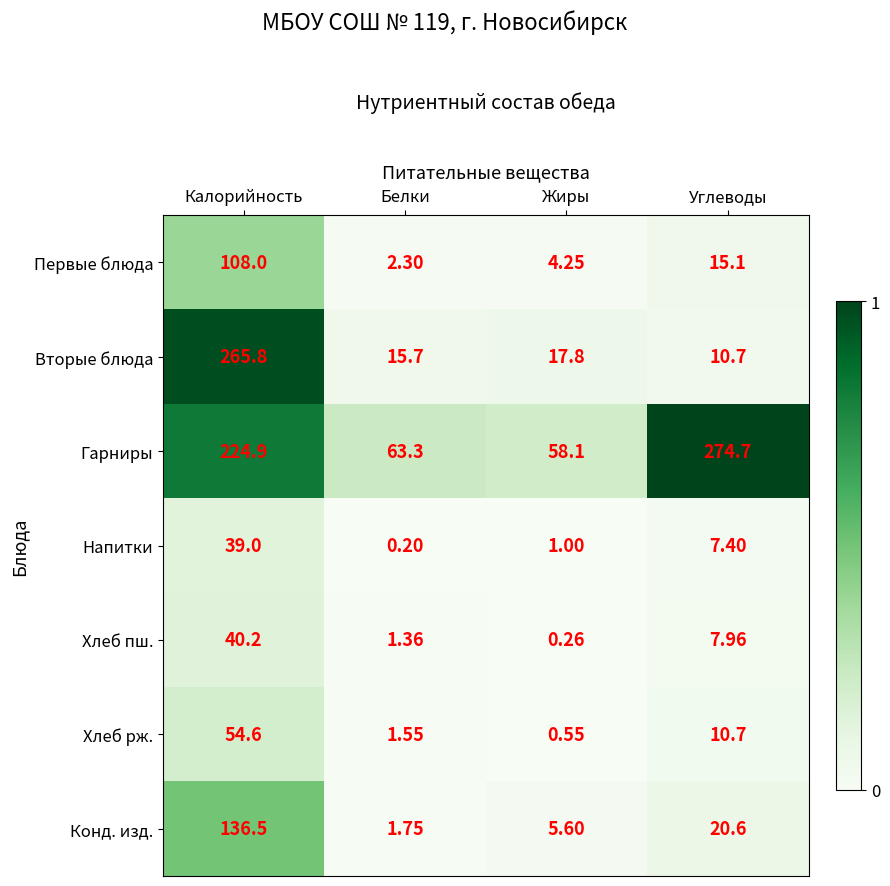

Which series has the largest total across all categories?

Гарниры